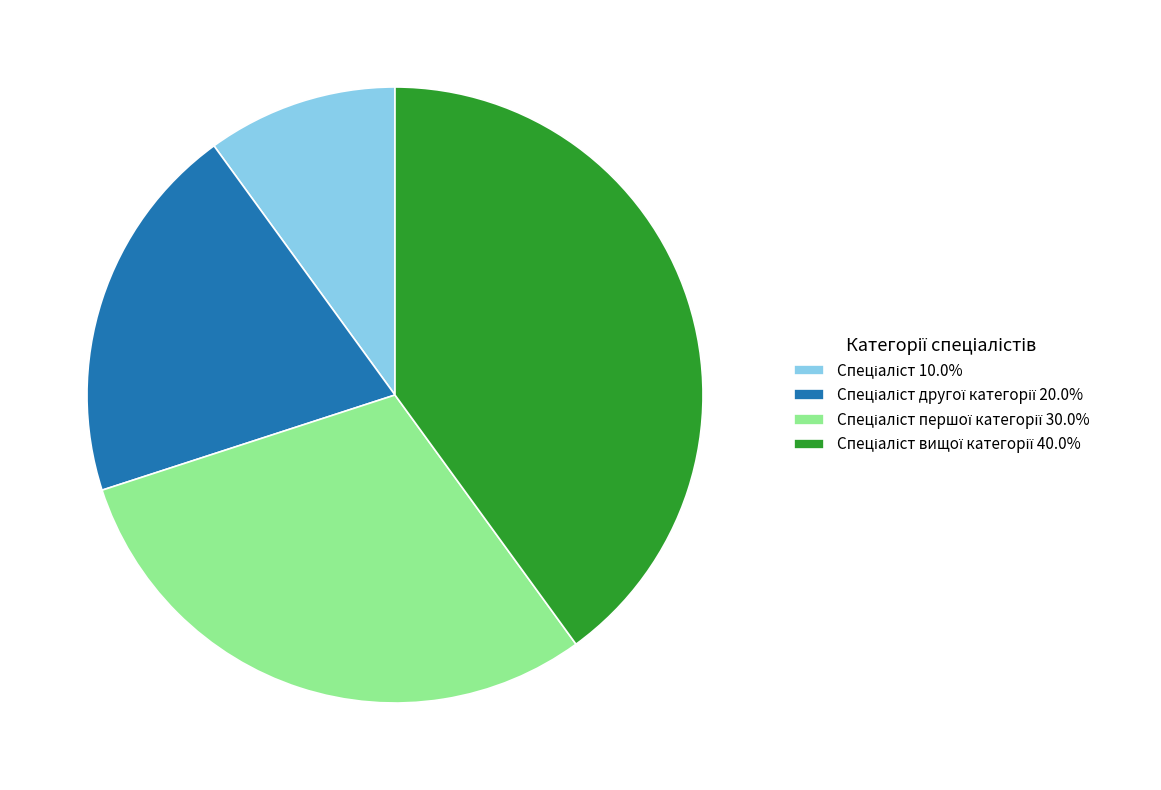

Is there a majority slice in this chart?

No